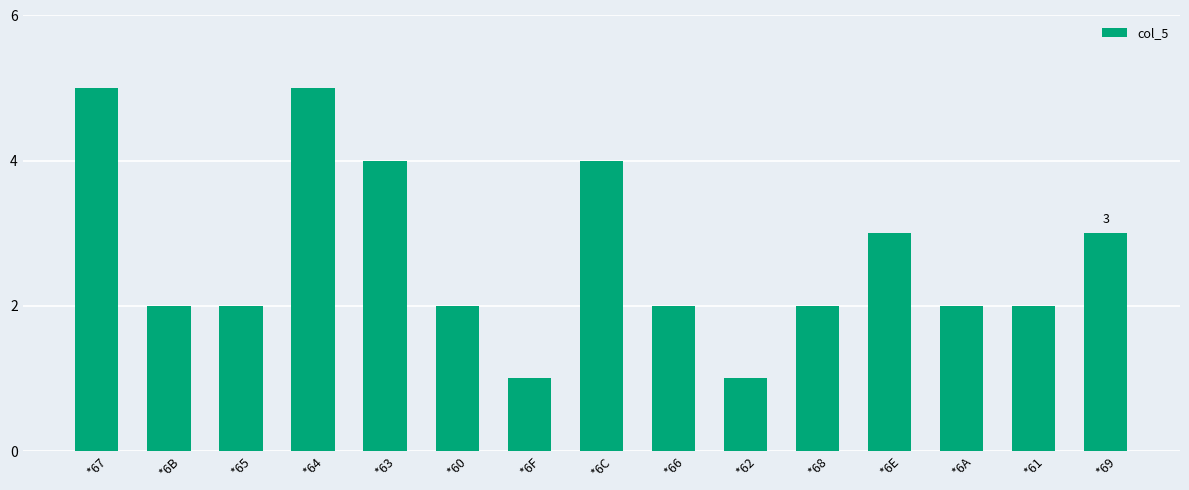

Reading left to right, transcribe all the data shown in this chart.

*67=5	*6B=2	*65=2	*64=5	*63=4	*60=2	*6F=1	*6C=4	*66=2	*62=1	*68=2	*6E=3	*6A=2	*61=2	*69=3